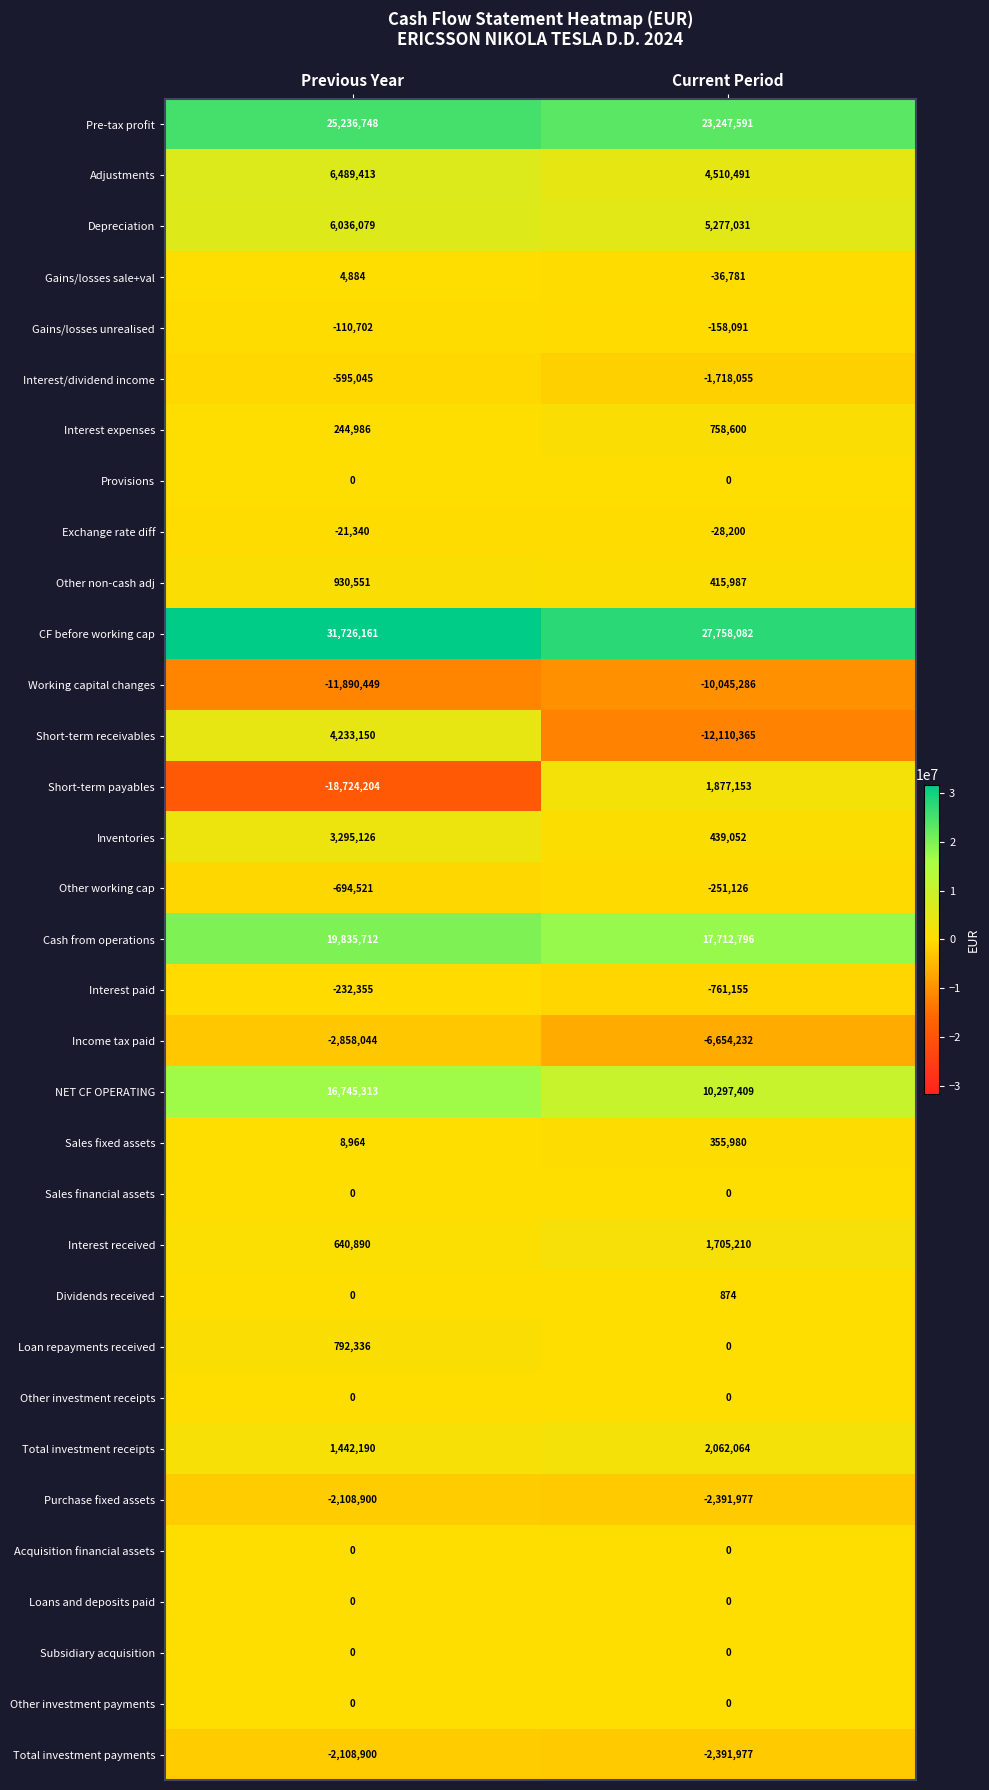

Where is Working capital changes nearest to the value -10967867?

Current Period